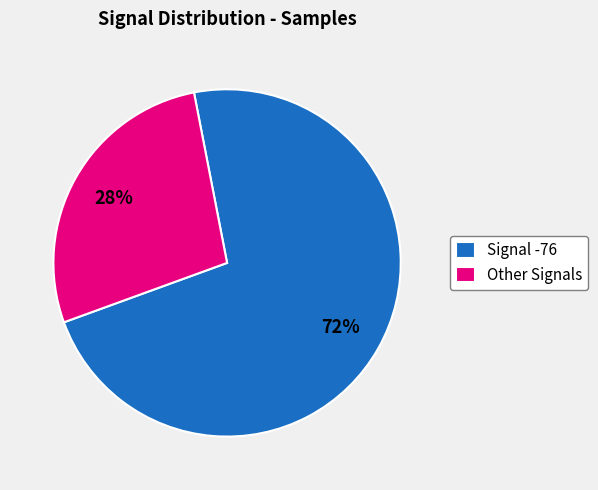

To the nearest percent, what portion does Other Signals represent?

27%